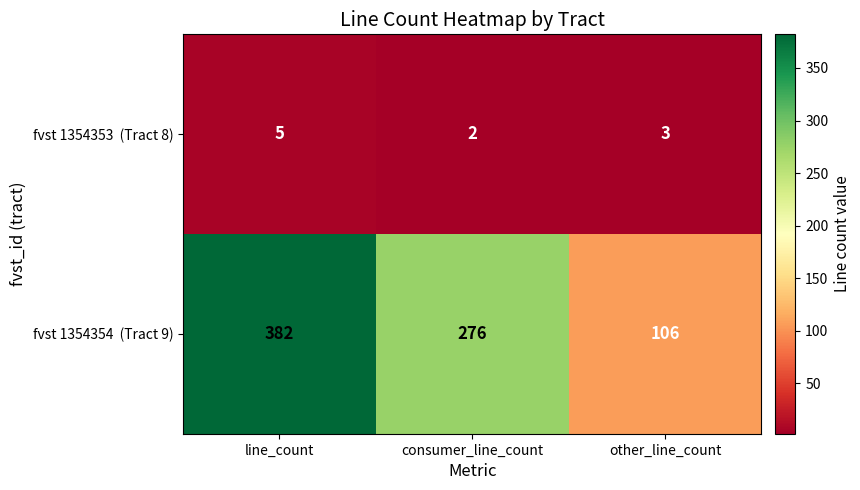

Which category has the lowest value across all series?

consumer_line_count